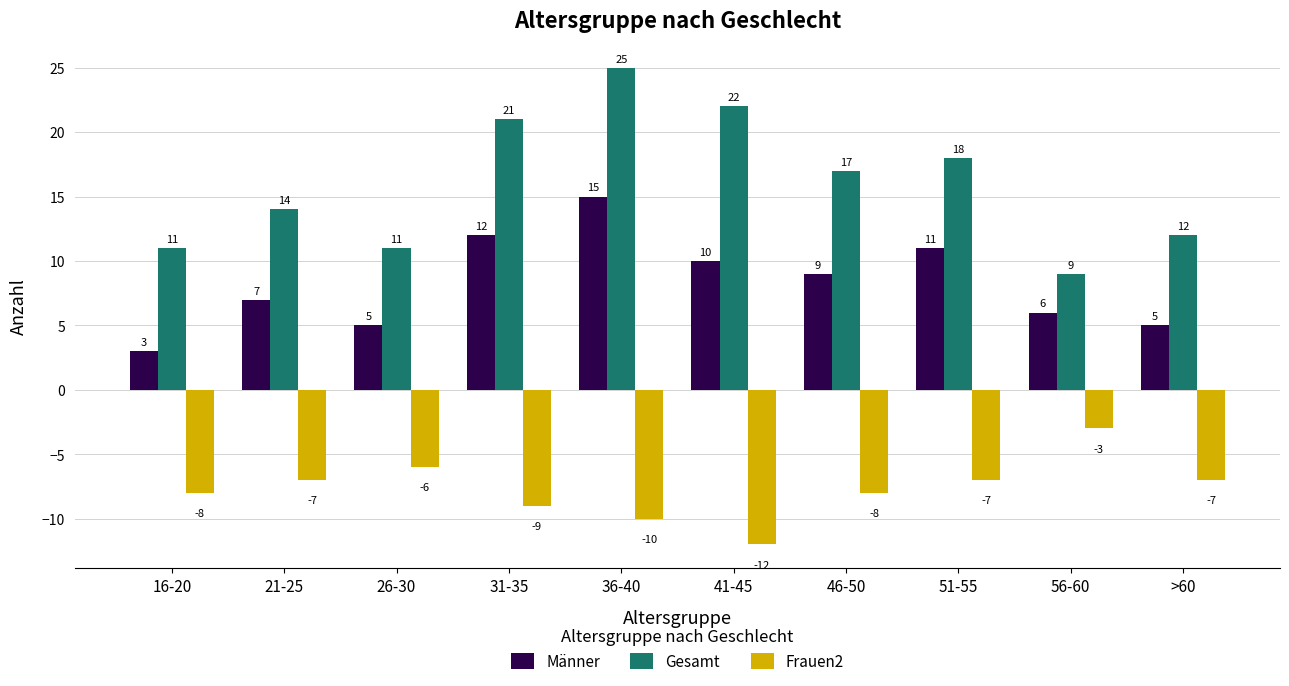

What is the label of the 1st bar from the right?

>60